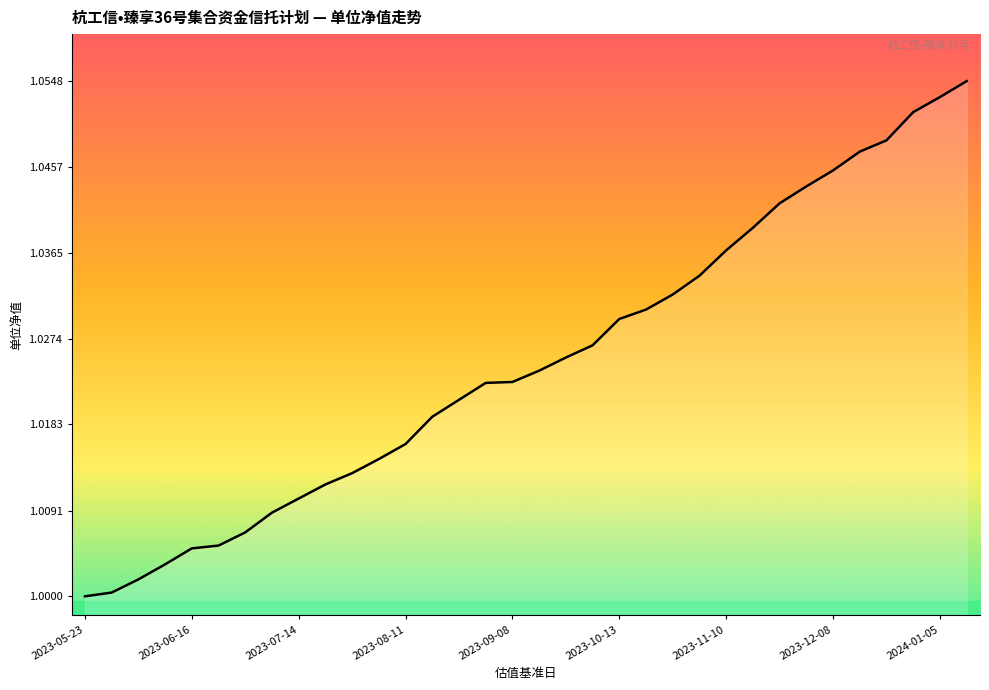

The value at 2023-12-08 is 1.7. True or false?

False